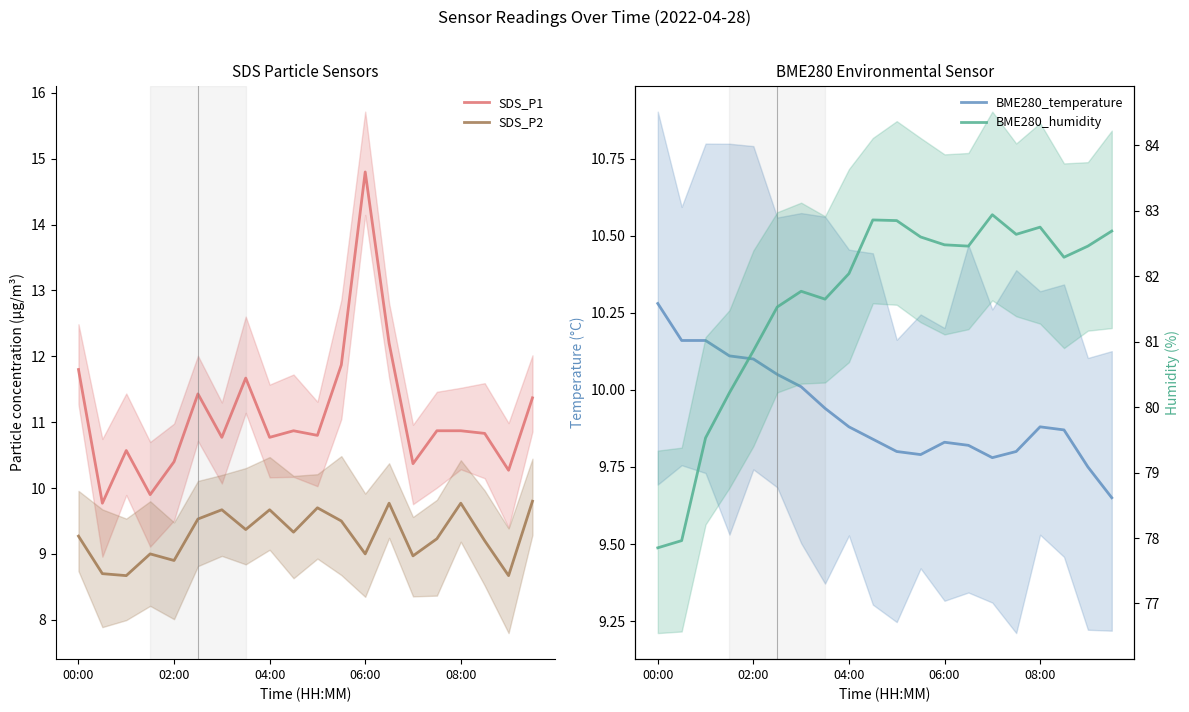

Where does the SDS_P1 series first go above 10?

00:00